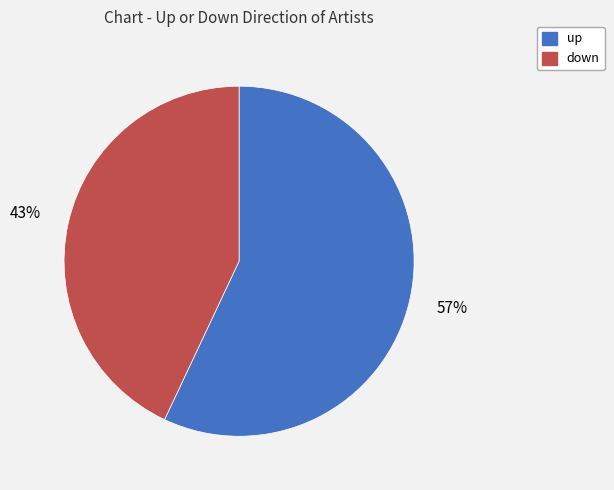

Approximately how many times larger is the value at up compared to down?

1.3